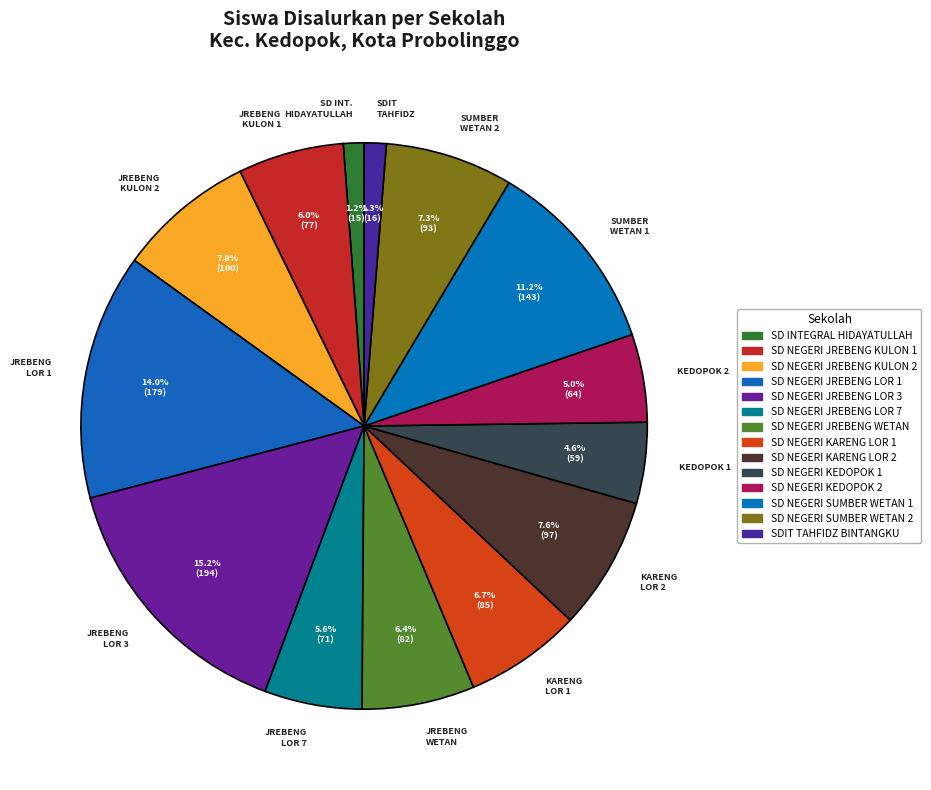

What is the largest slice in the pie chart?

JREBENG LOR 3